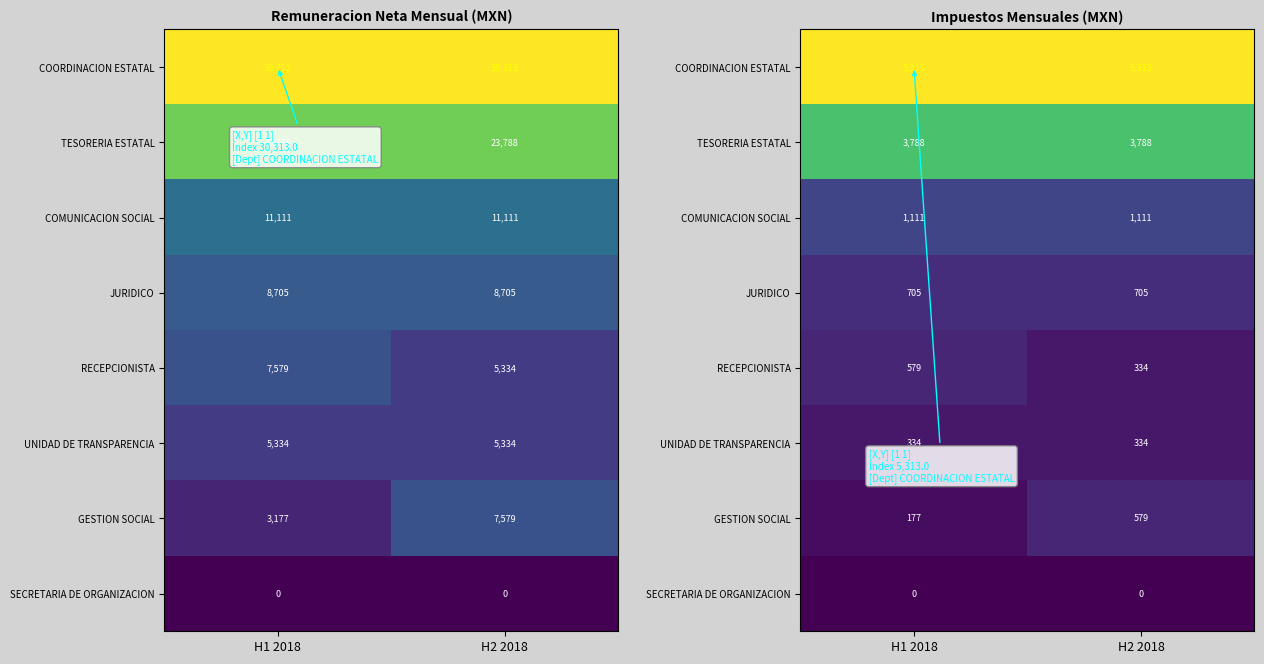

Is the value of JURIDICO at H1 2018 greater than the value of GESTION SOCIAL at H2 2018?

Yes